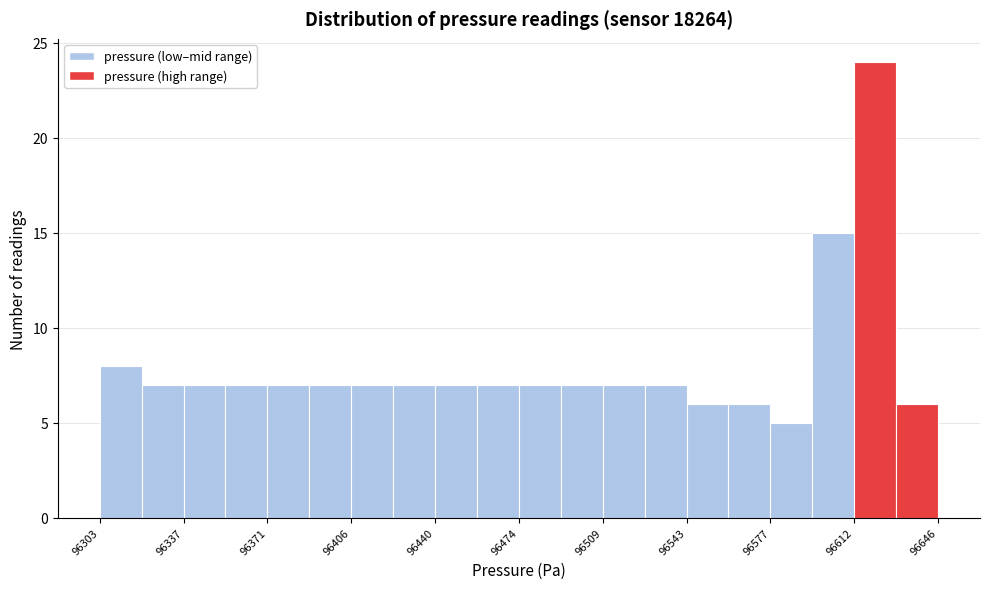

Around what value on the x-axis is the tallest bar? Give the approximate position of its centre, as read against the axis.

96620